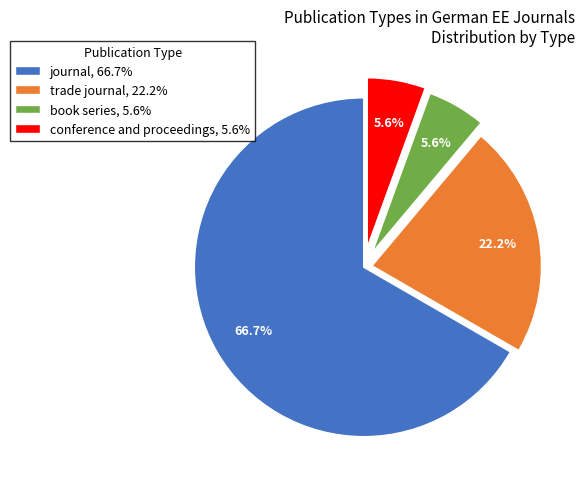

To the nearest percent, what is the combined percentage of book series and trade journal?

28%